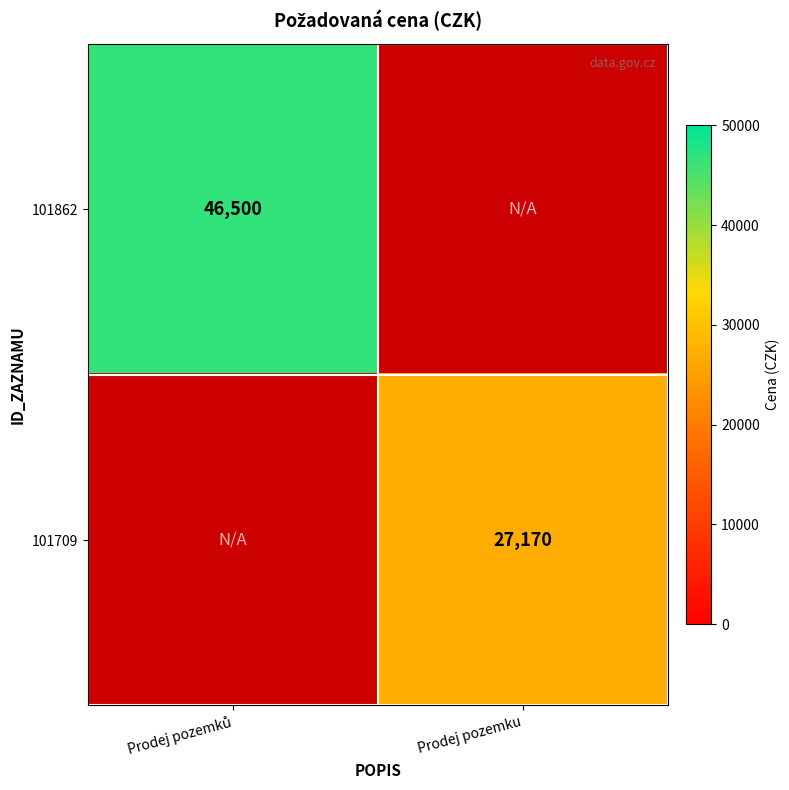

What is the maximum value shown in the chart?

46500